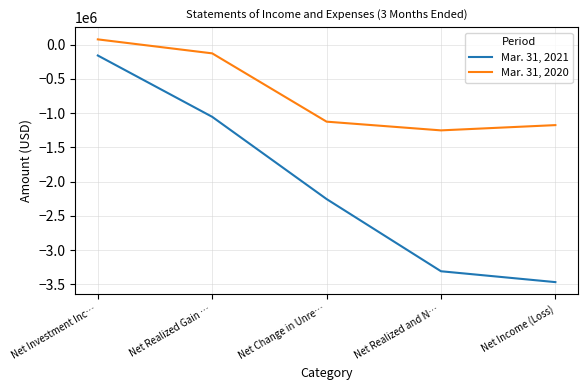

True or false: Mar. 31, 2021 has more than 1 interior local peaks.

False